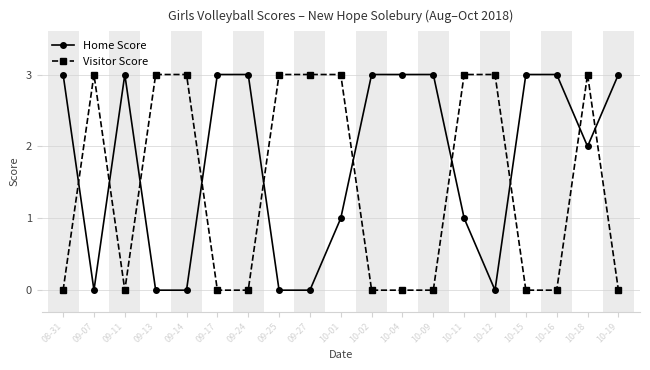

How many series are shown in this chart?

2